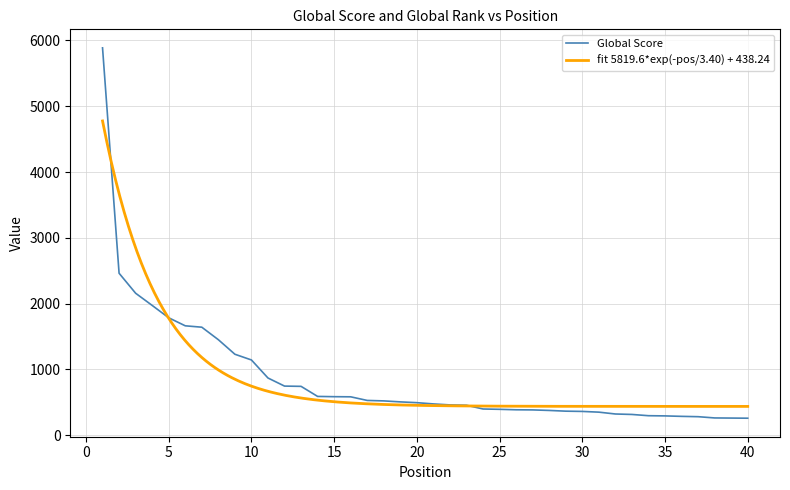

True or false: the data shows 522 at 18.

True